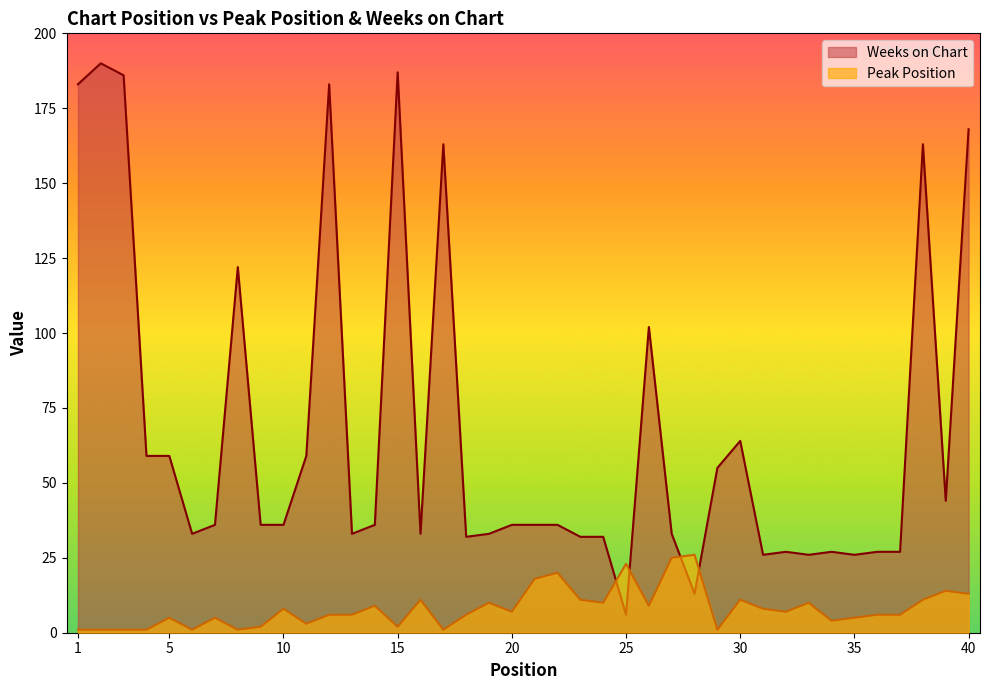

At which label does Peak Position first exceed 7?

10